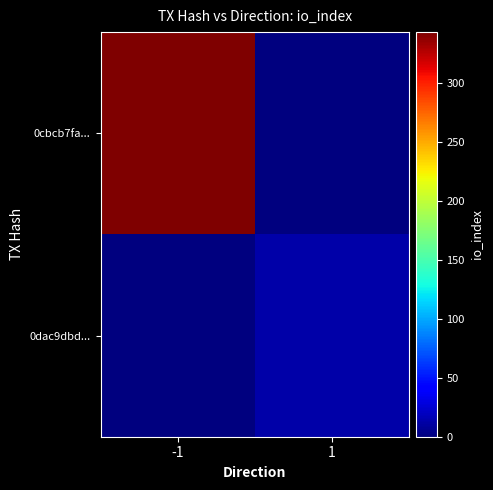

Reading left to right, transcribe all the data shown in this chart.

0cbcb7fa...: -1=343	1=0
0dac9dbd...: -1=0	1=13